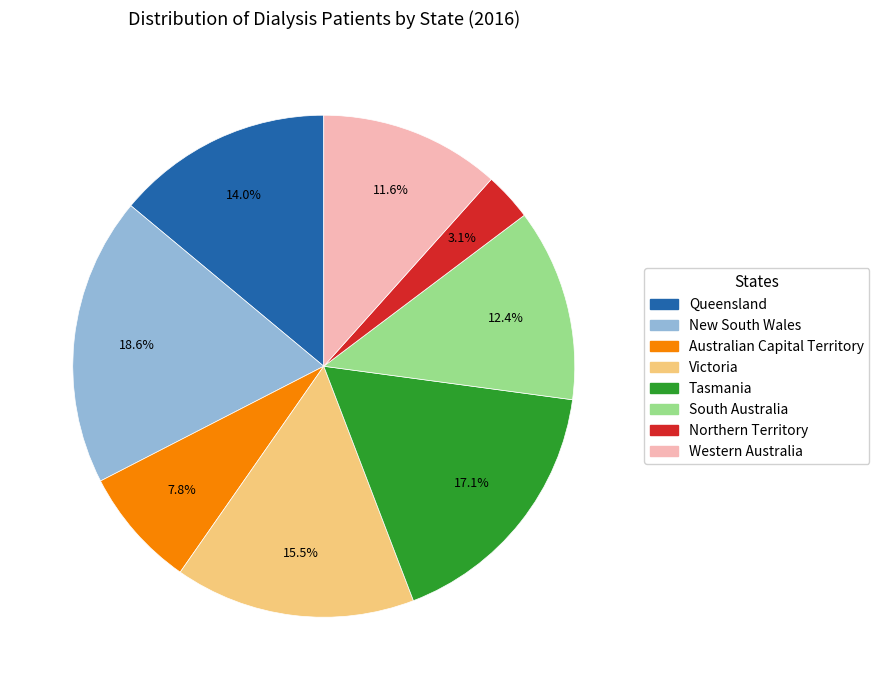

Count the number of slices in the pie.

8